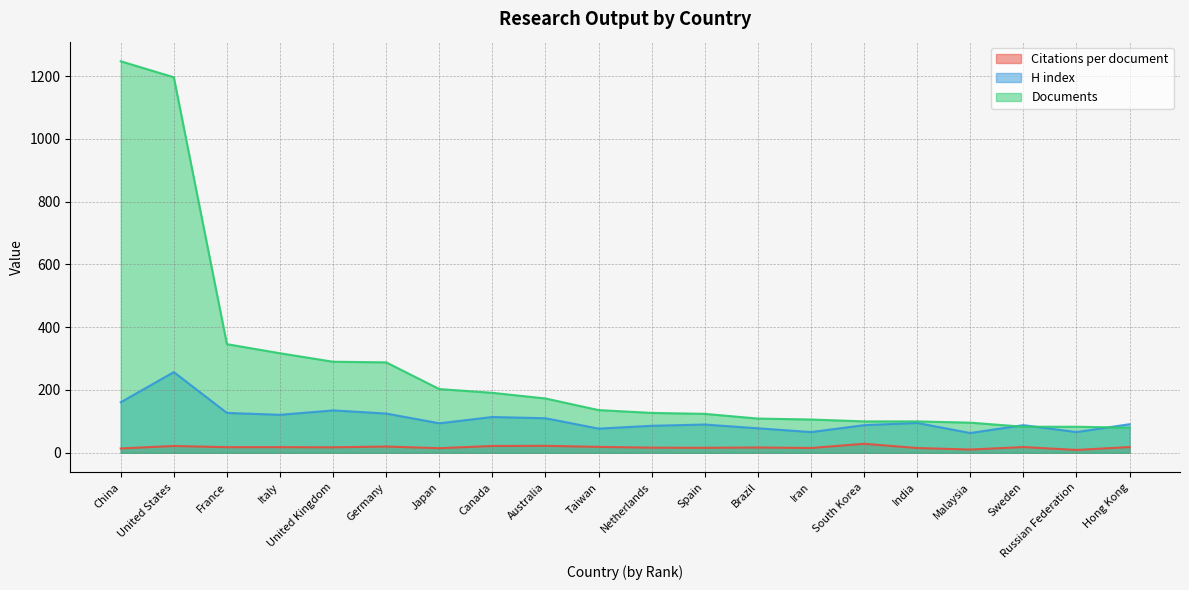

At which category is the sum across all series the highest?

United States